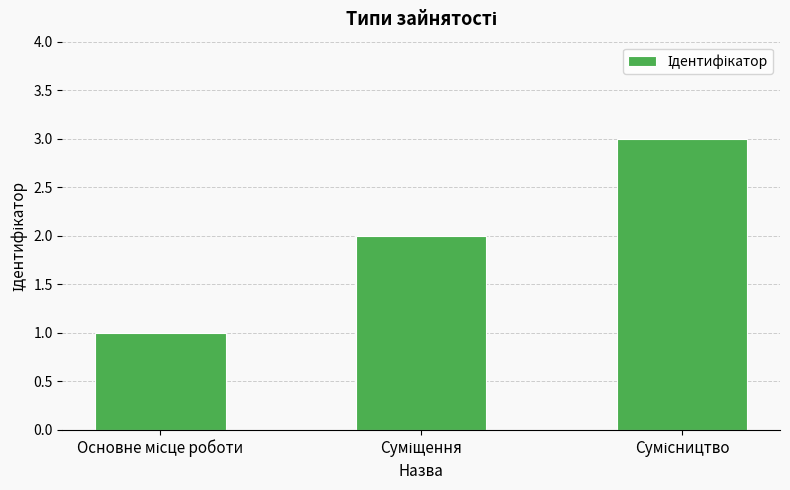

What is the sum of all values?

6